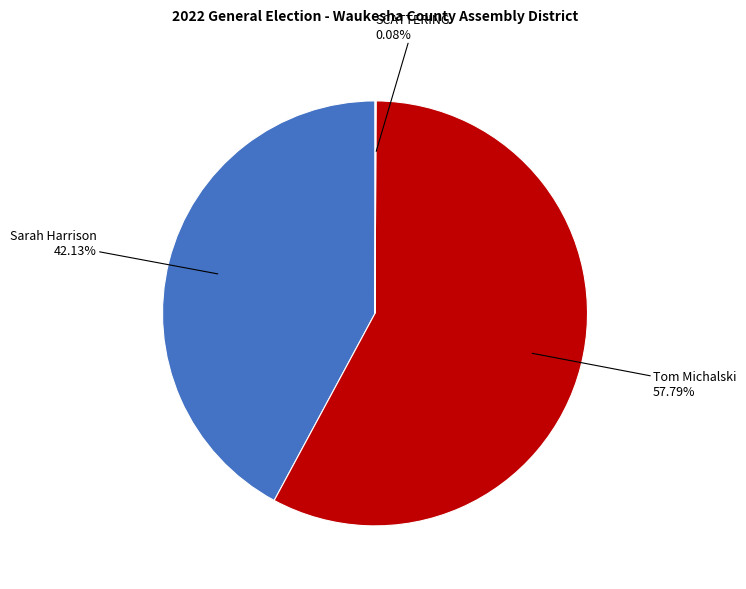

Is there any slice that represents more than half of the pie?

Yes